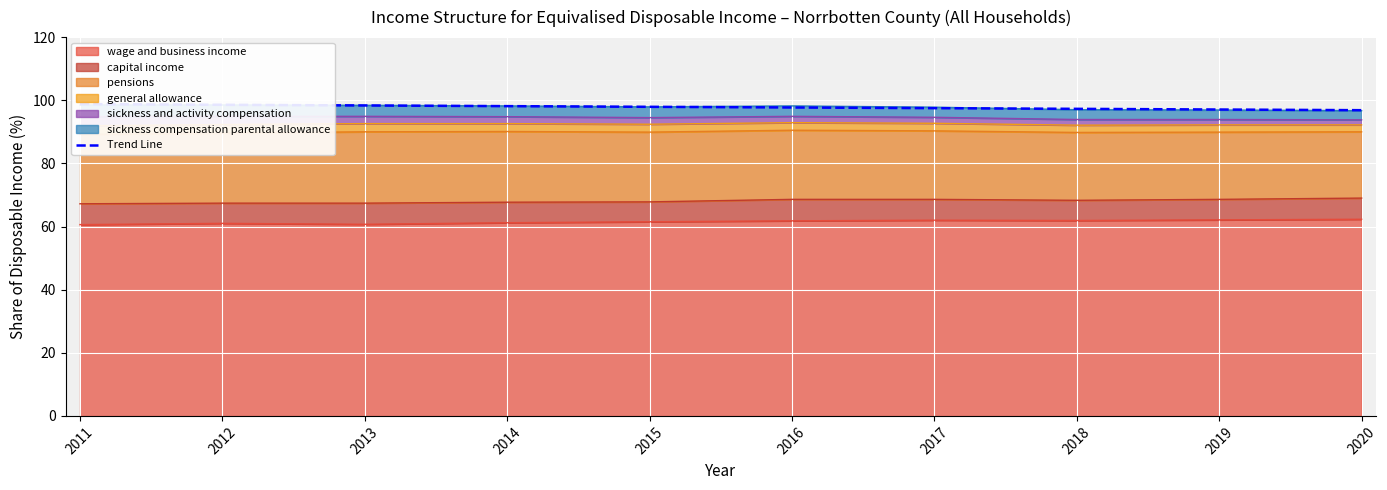

How many categories are shown in the chart?

10